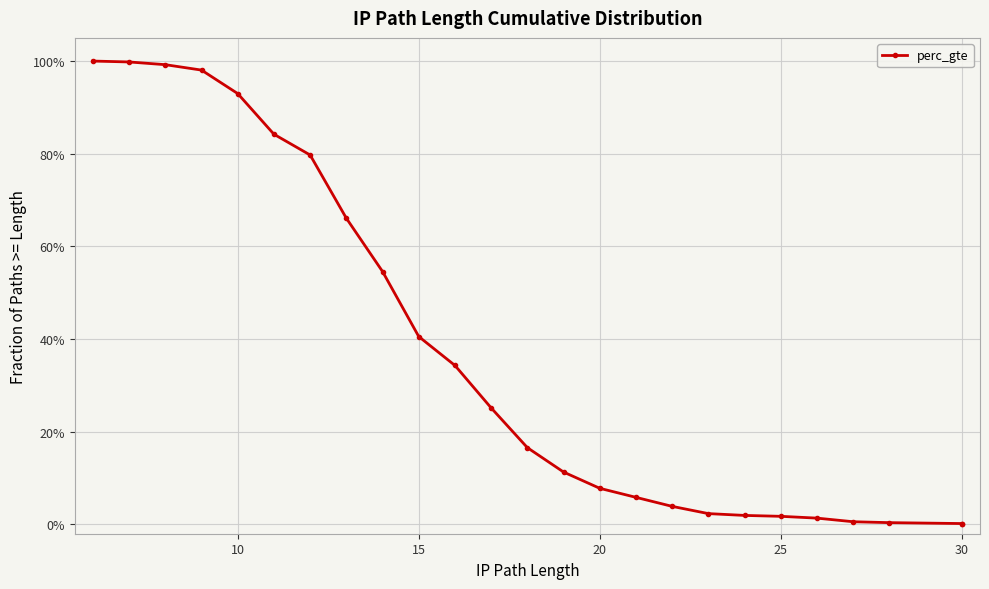

True or false: the data shows 1.0 at 7.

False